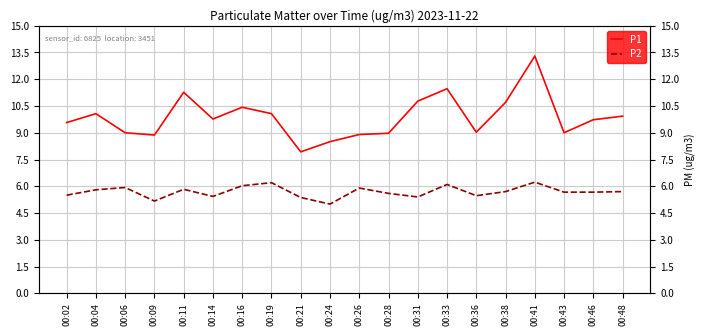

Does the chart have visible grid lines?

Yes